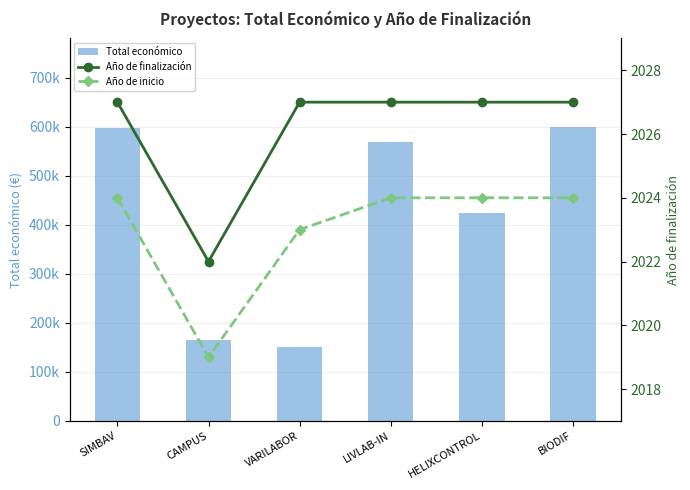

Rank the categories by Total económico value from highest to lowest.

BIODIF, SIMBAV, LIVLAB-IN, HELIXCONTROL, CAMPUS, VARILABOR